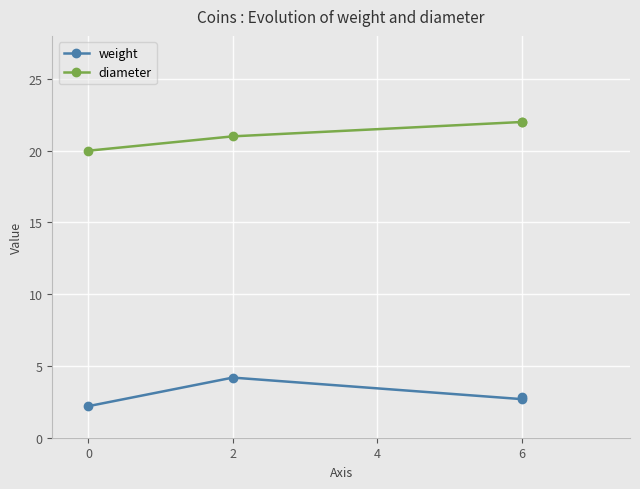

True or false: diameter has more than 1 points higher than both neighbors.

False